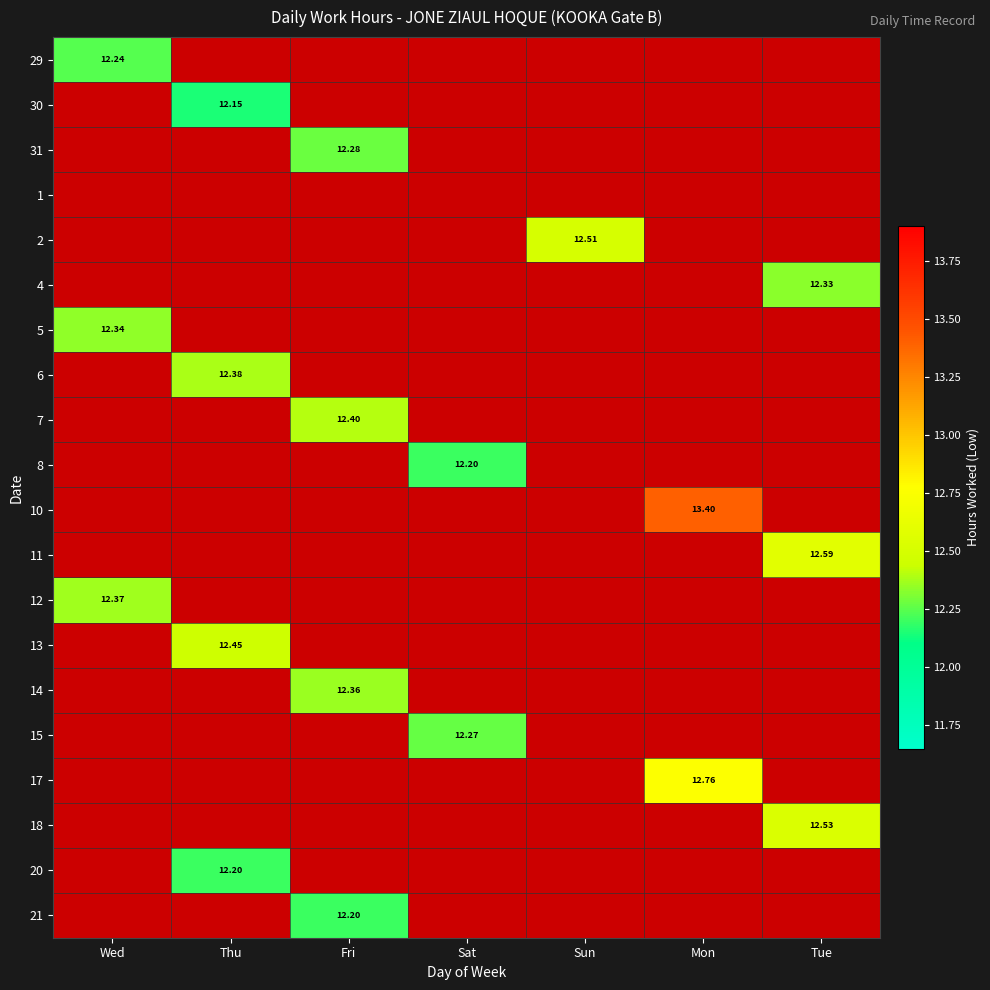

How many distinct data groups are displayed?

20